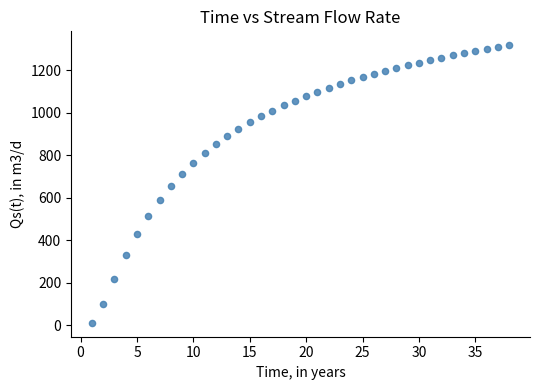

What is the range of Y values (max minus min)?

1308.0